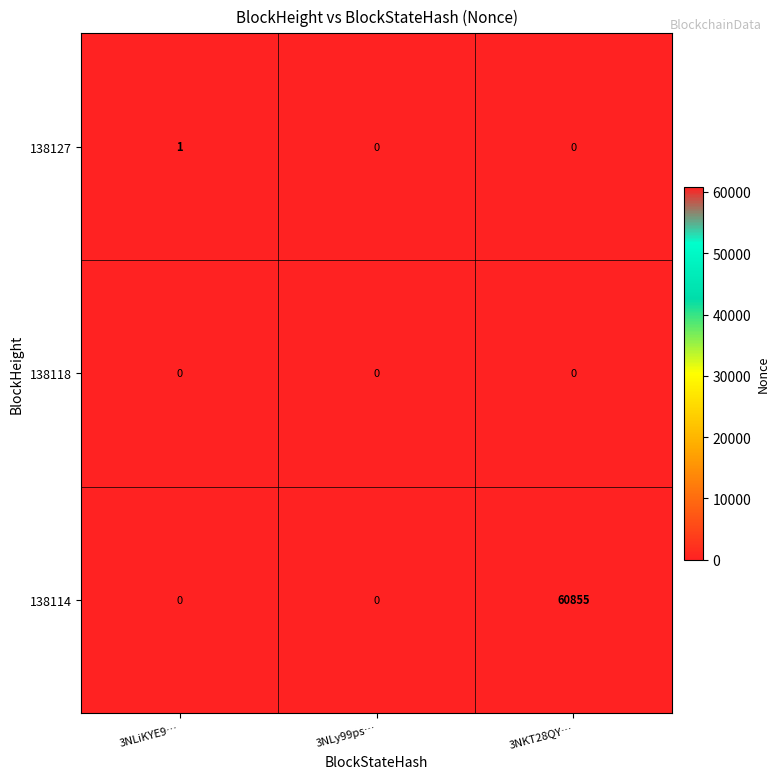

At which category is the sum across all series the highest?

3NKT28QY…